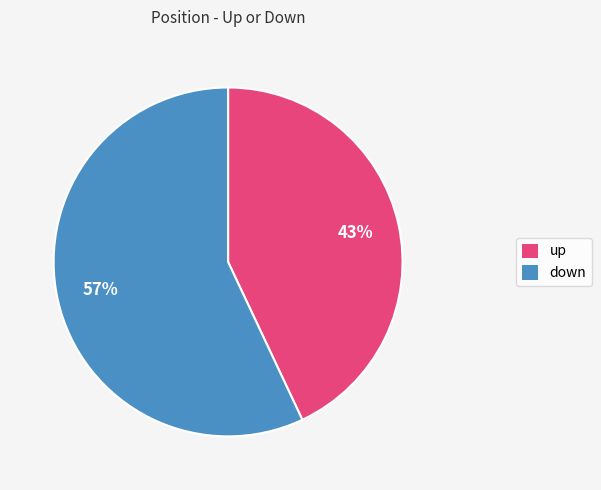

To the nearest percent, what percentage of the pie is down?

57%